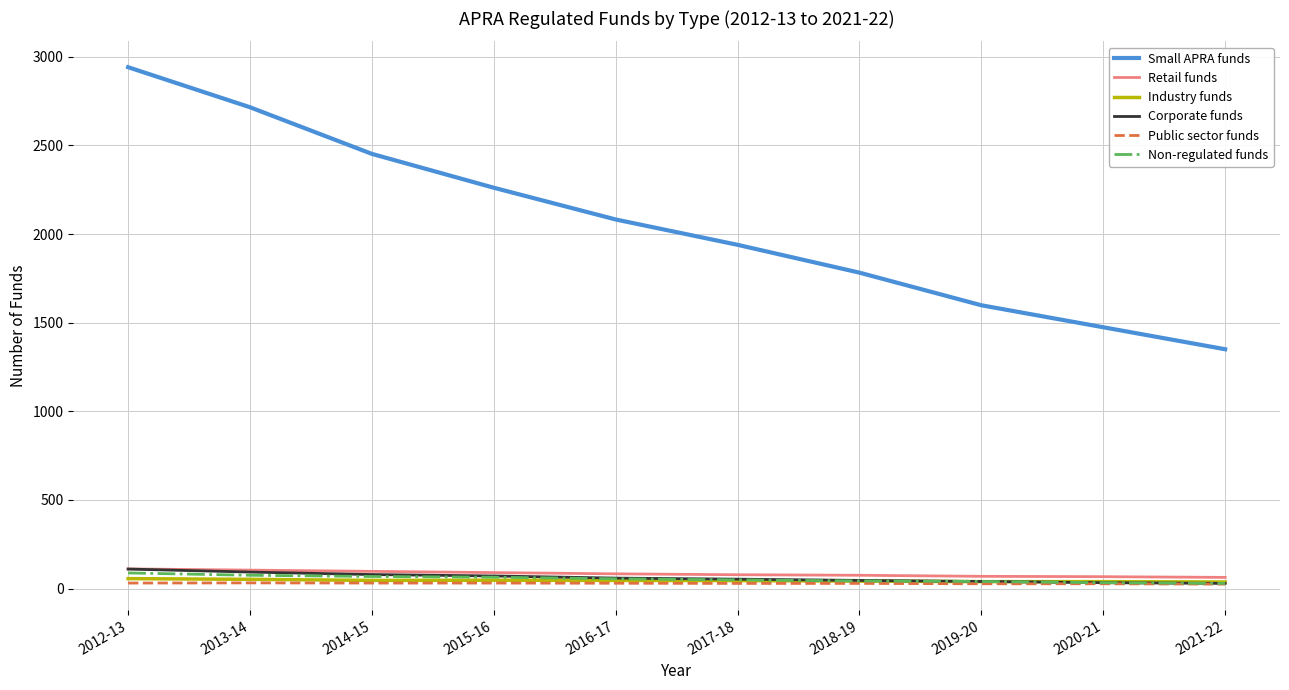

True or false: Retail funds and Small APRA funds intersect in this chart.

False